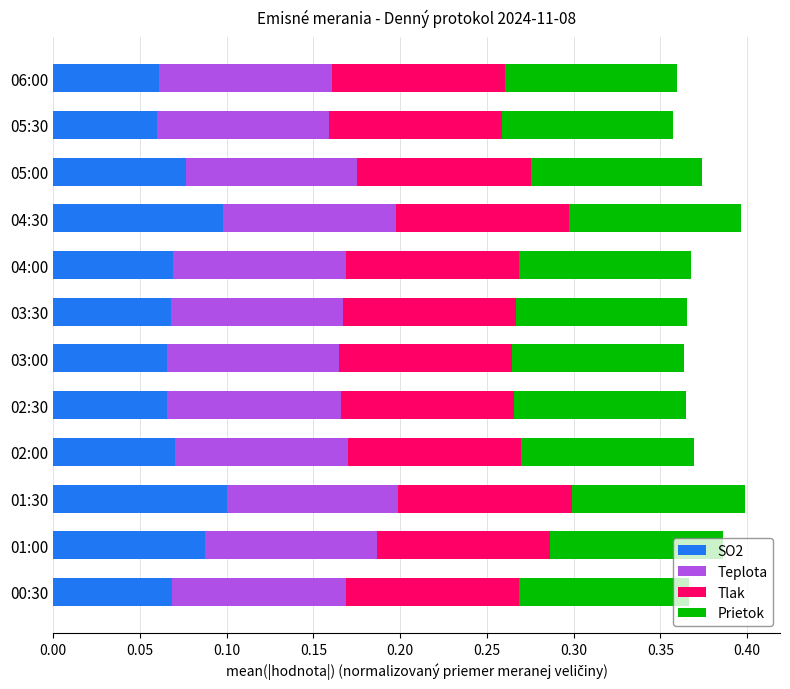

What is the total value across all series at 04:00?

0.4